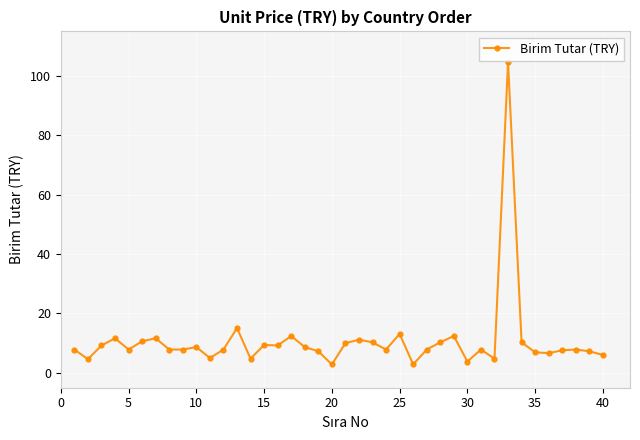

What is the value of the 5th point from the left?

7.9